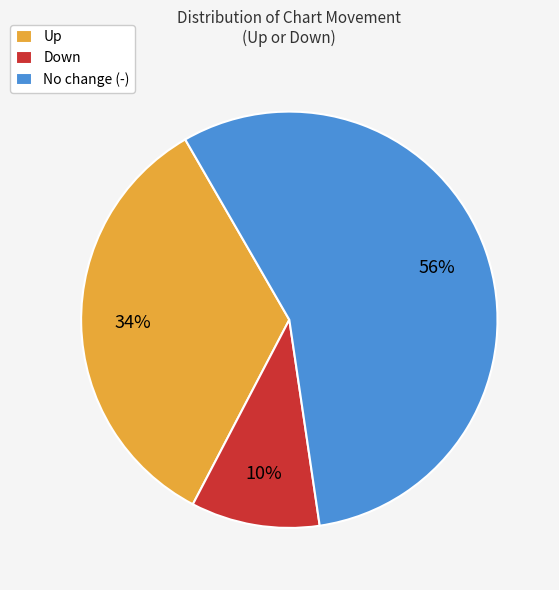

Which has a higher value, No change (-) or Up?

No change (-)